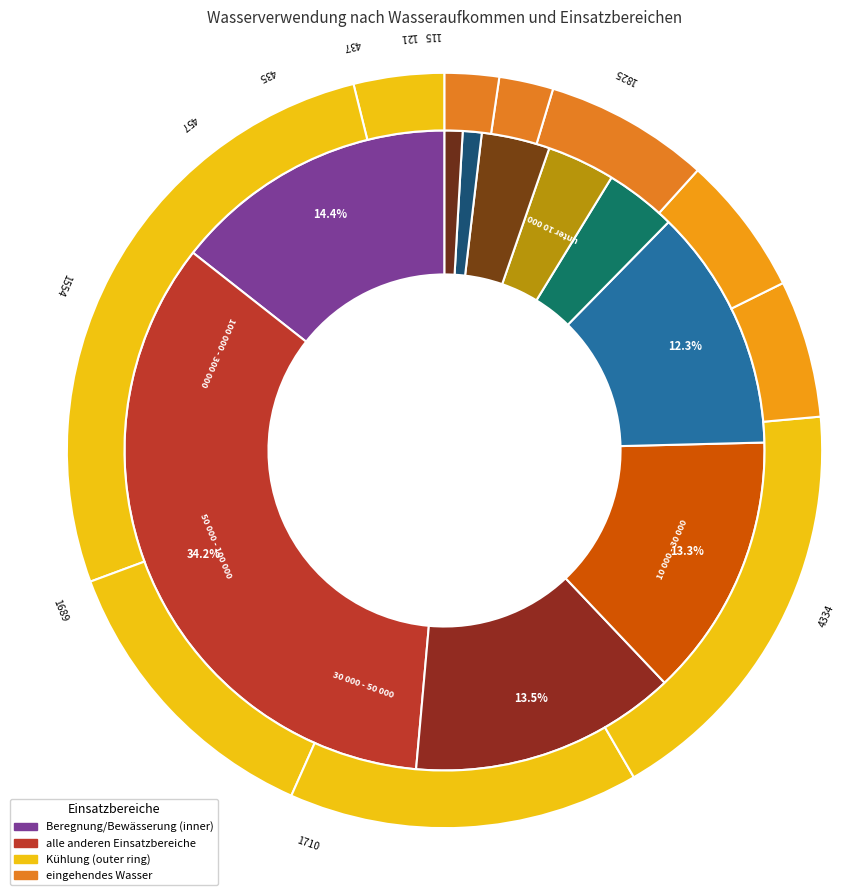

The 100 000 - 300 000 slice represents 18% of the pie. True or false?

True